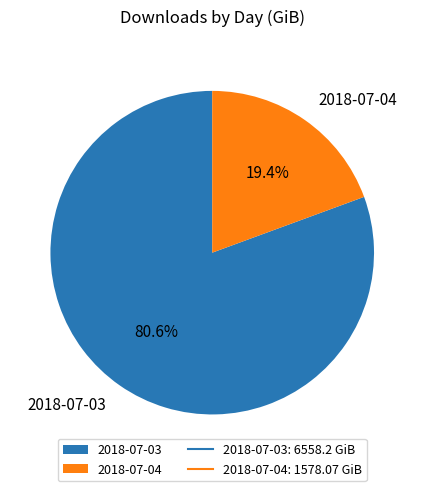

What is the ratio of the value at 2018-07-03 to the value at 2018-07-04?

4.2